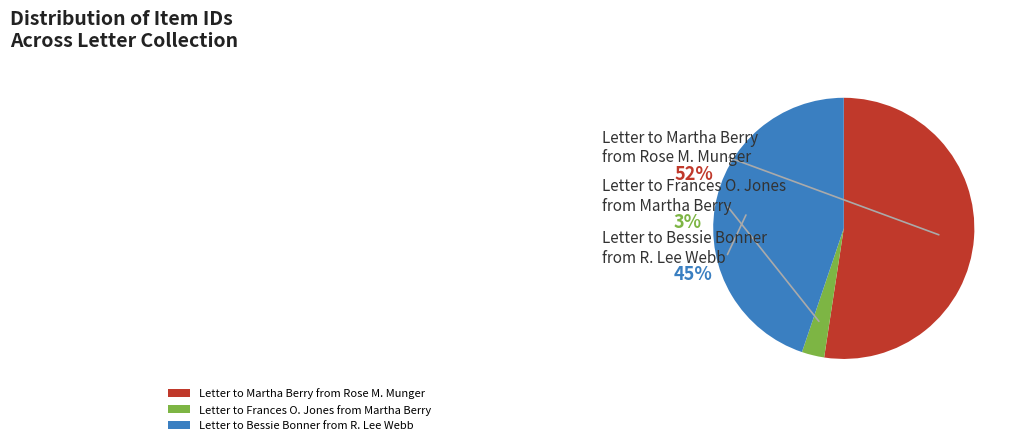

How much of the chart is everything except Letter to Frances O. Jones from Martha Berry?

97.2%